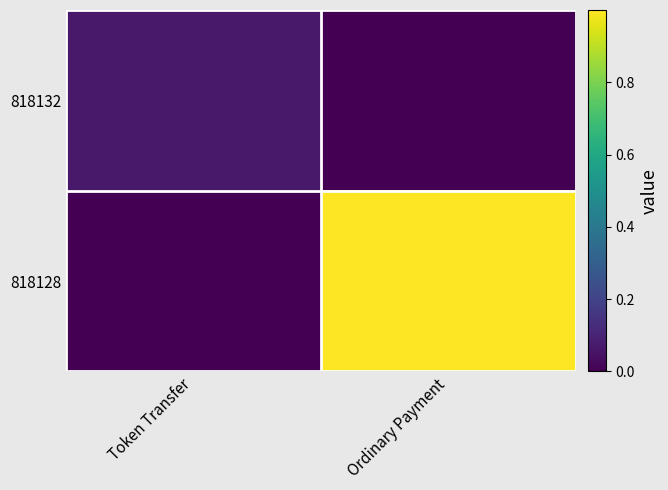

Rank the series by their average value, from lowest to highest.

818132, 818128